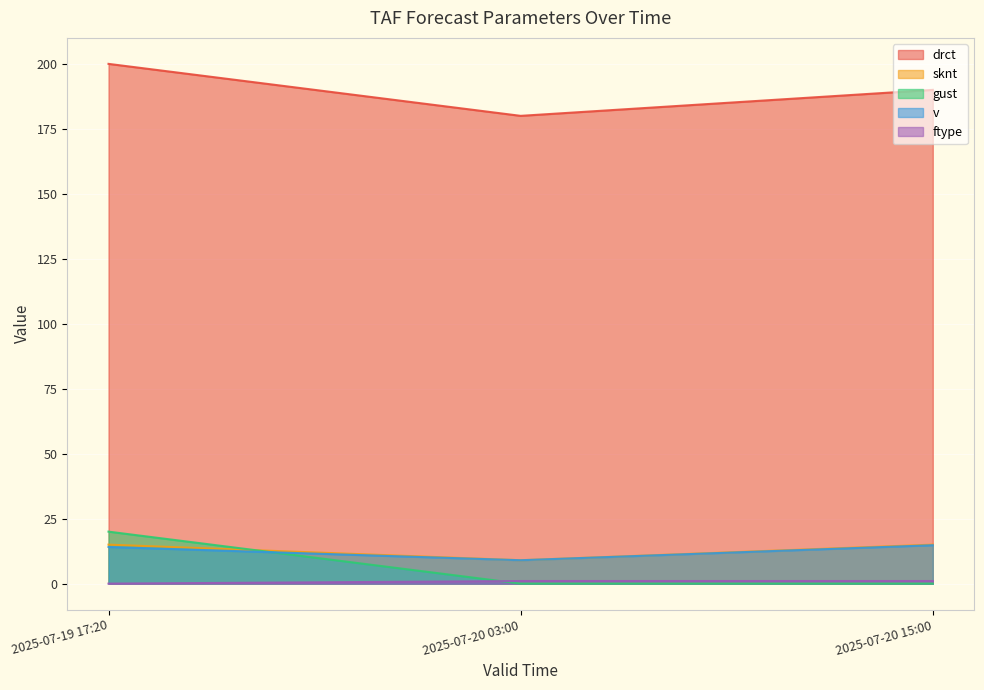

True or false: v has a value of 9.0 at 2025-07-20 03:00.

True